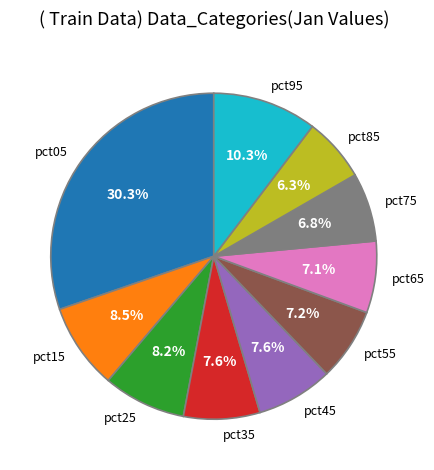

To the nearest percent, what is the difference between the largest and smallest slice percentages?

24%